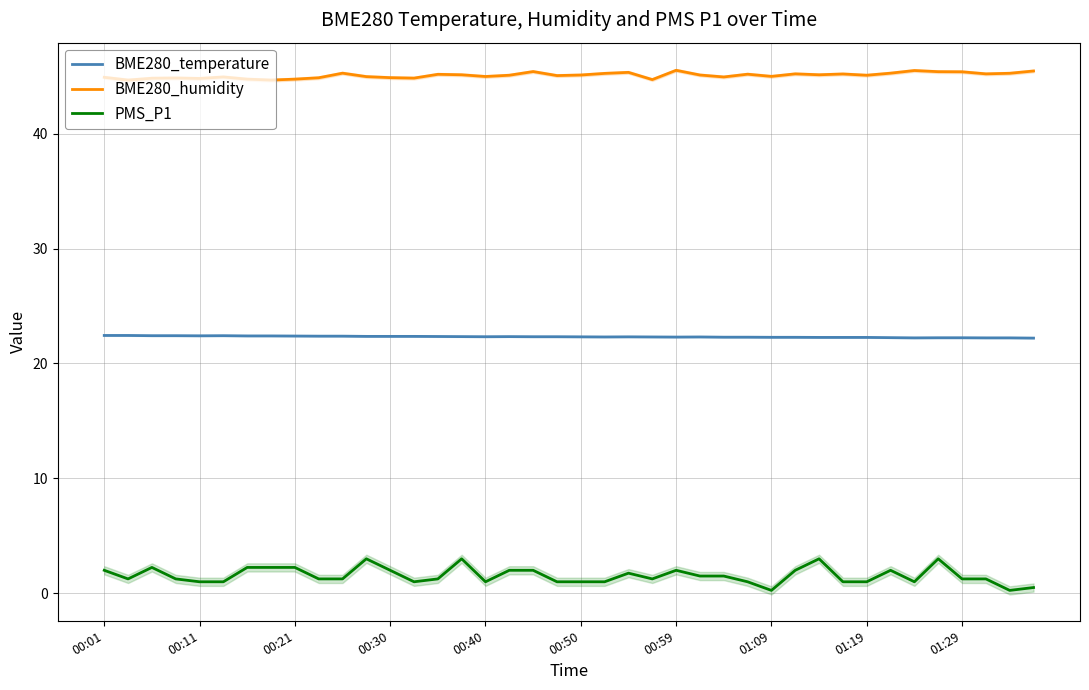

What is the maximum value shown in the chart?

45.5